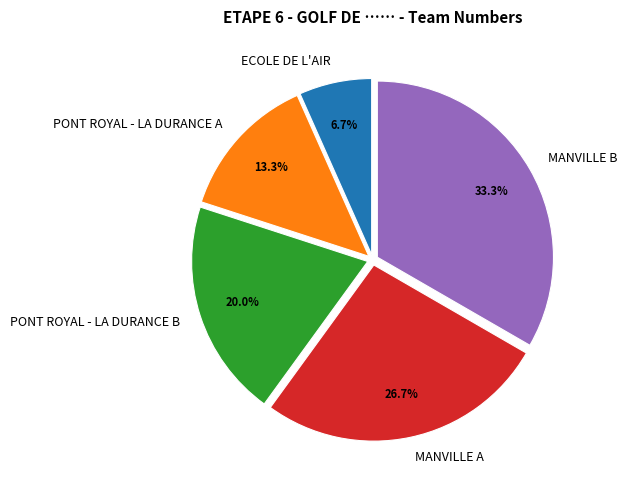

Which slice is the largest?

MANVILLE B